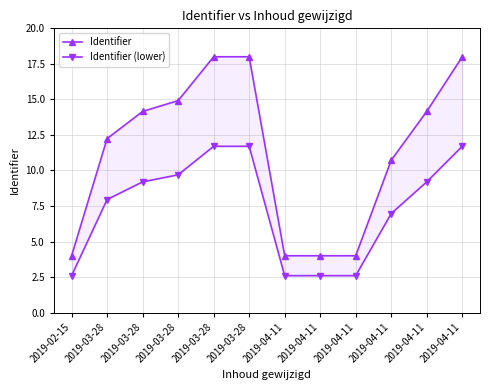

What is the average value of the Identifier series?

11.3